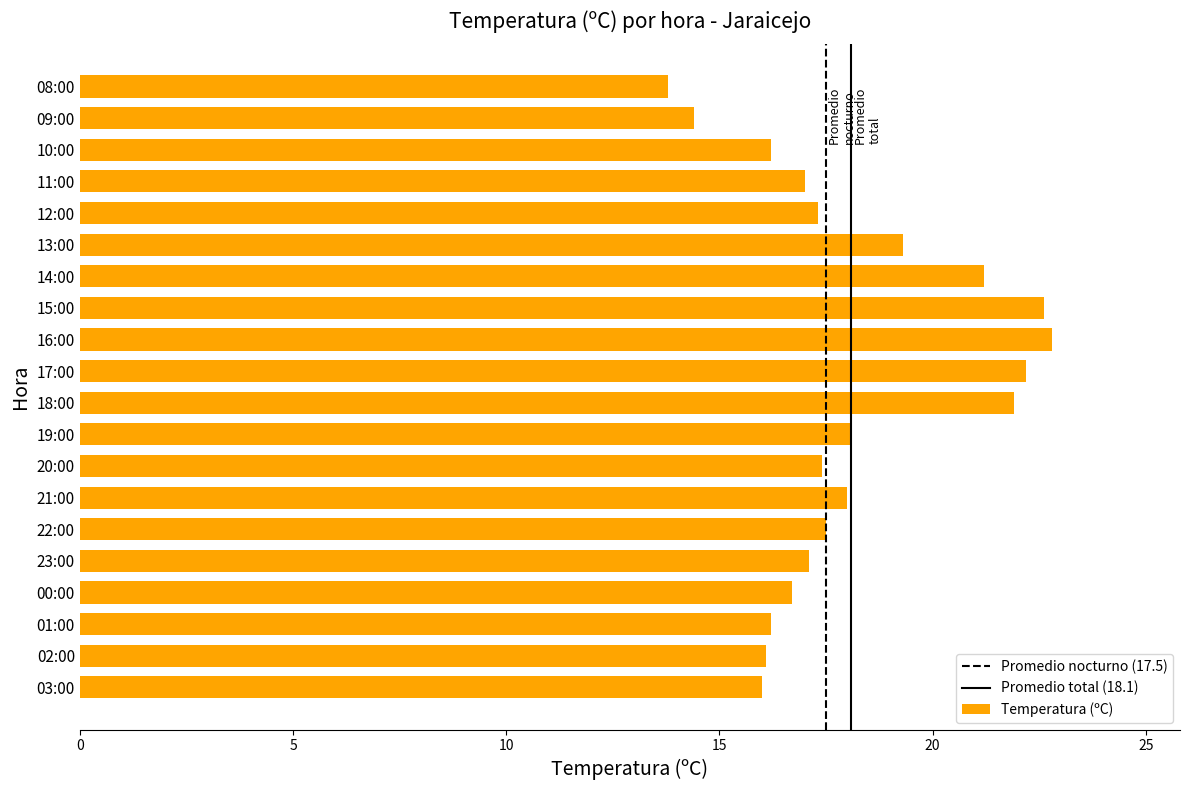

What is the maximum value shown in the chart?

22.8